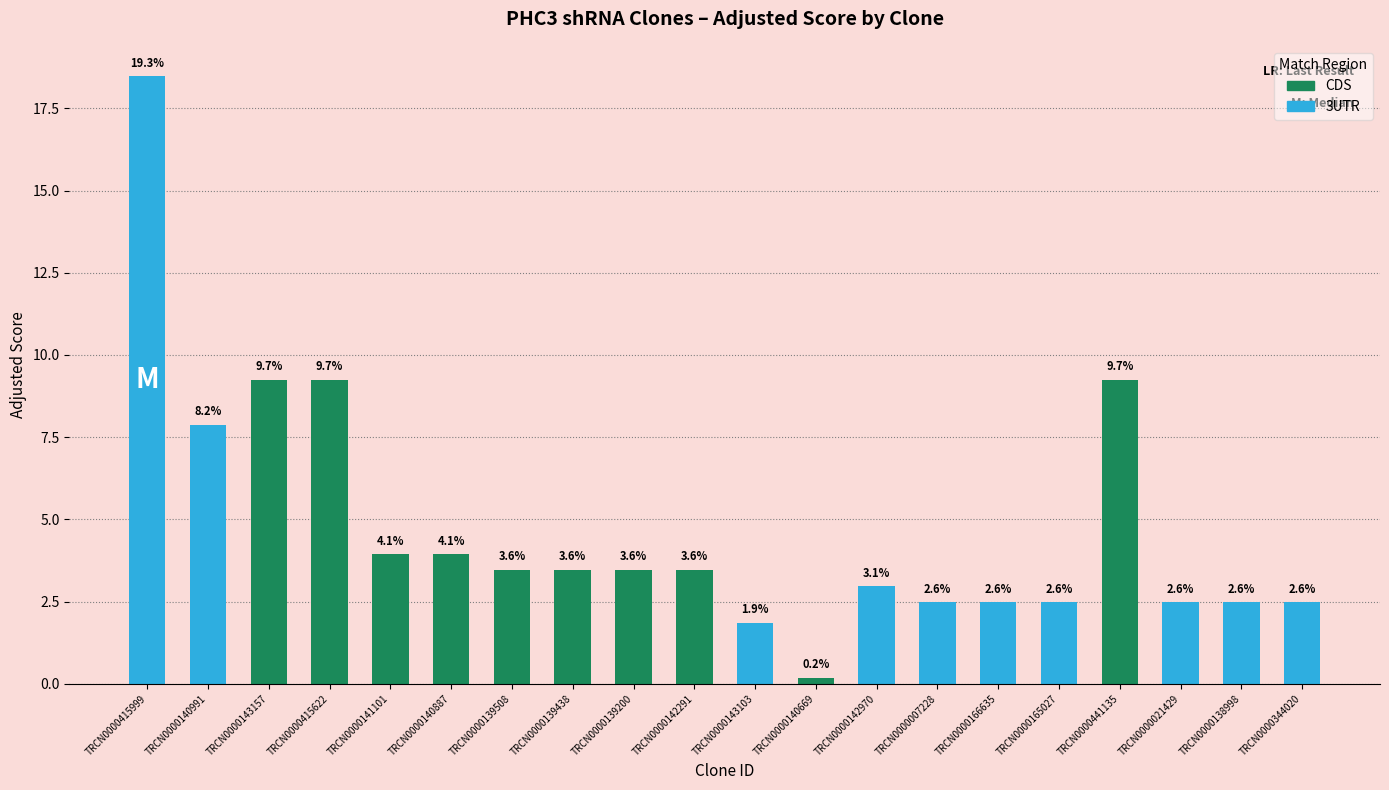

Reading right to left, list all the values displayed in this chart.

TRCN0000344020=2.5	TRCN0000138998=2.5	TRCN0000021429=2.5	TRCN0000441135=9.2	TRCN0000165027=2.5	TRCN0000166635=2.5	TRCN0000007228=2.5	TRCN0000142970=3.0	TRCN0000140669=0.2	TRCN0000143103=1.8	TRCN0000142291=3.5	TRCN0000139200=3.5	TRCN0000139438=3.5	TRCN0000139508=3.5	TRCN0000140887=3.9	TRCN0000141101=3.9	TRCN0000415622=9.2	TRCN0000143157=9.2	TRCN0000140991=7.9	TRCN0000415999=18.5